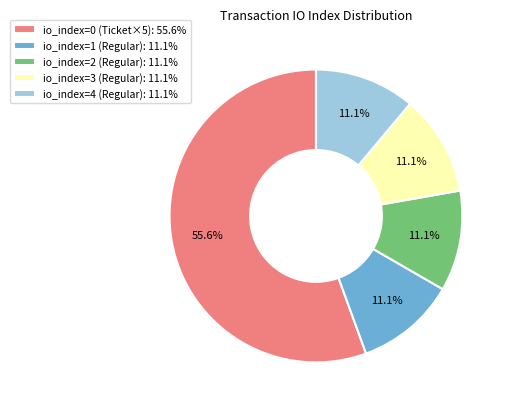

How many segments does this pie chart have?

5